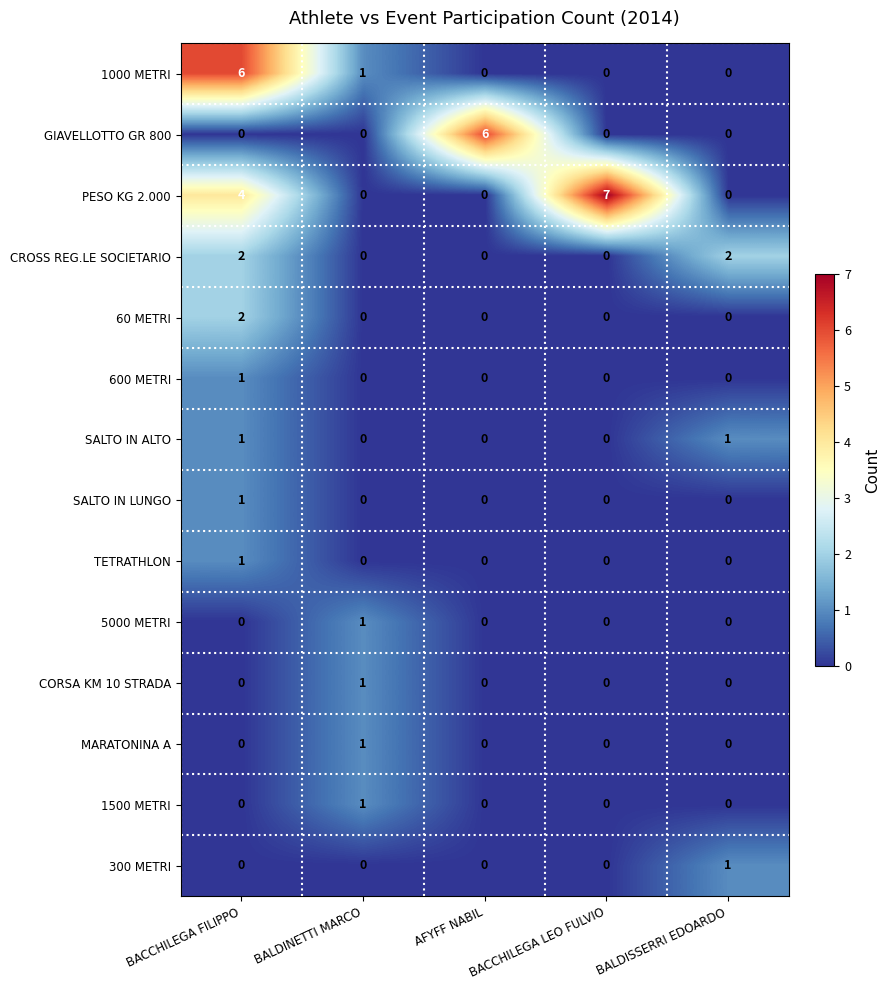

Is it true that GIAVELLOTTO GR 800 equals -3 at BALDISSERRI EDOARDO?

False